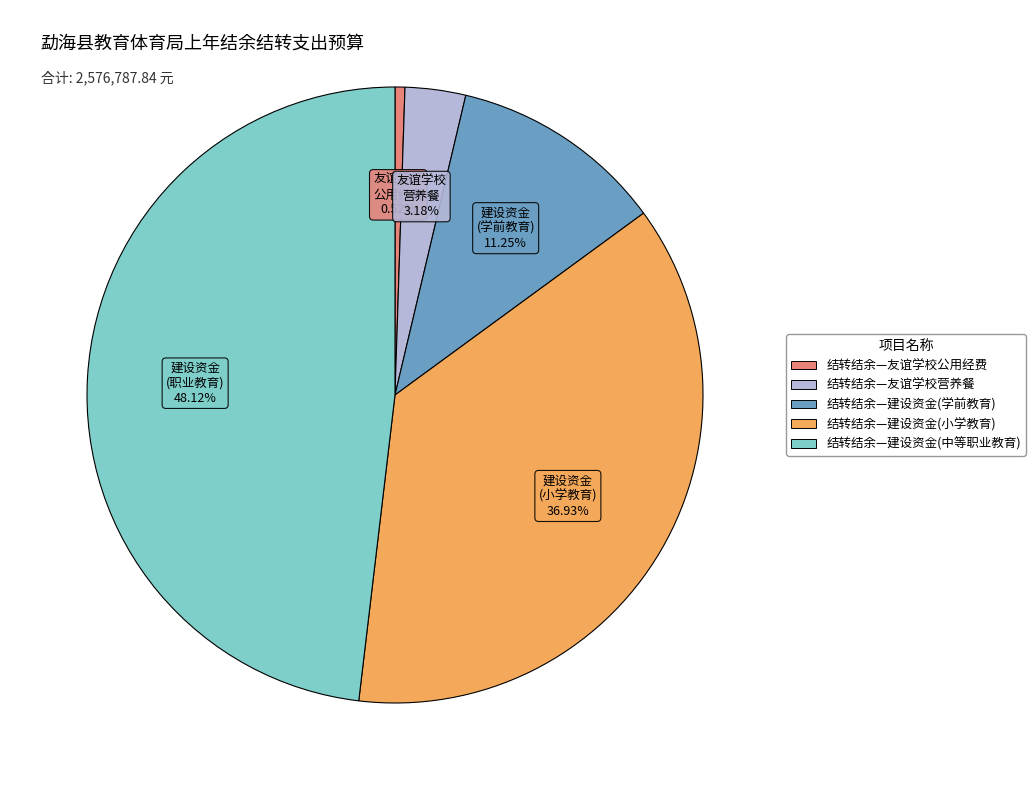

Count the number of slices in the pie.

5